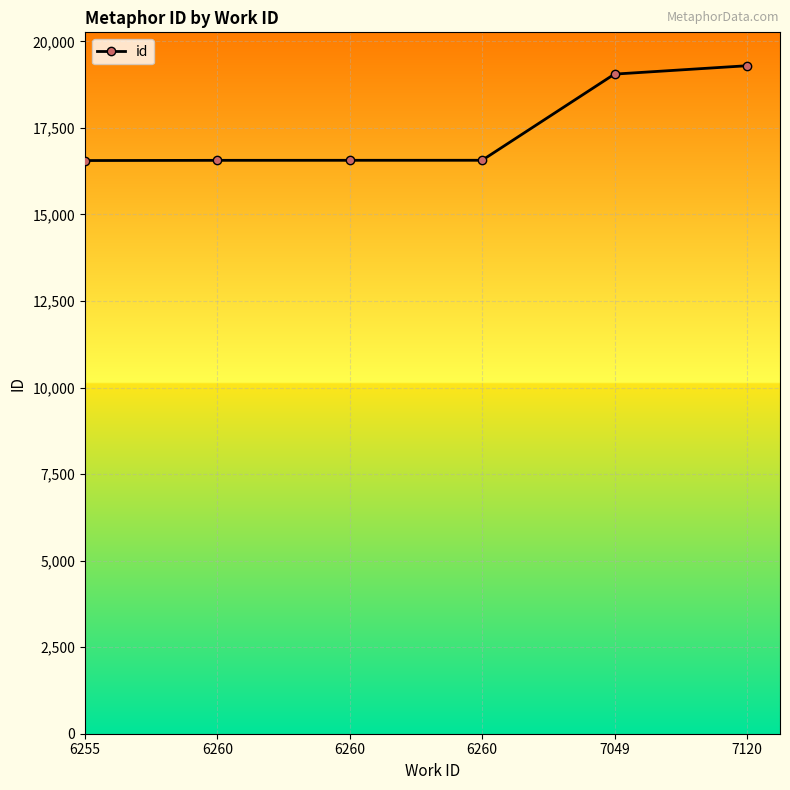

Rank the categories by value from lowest to highest.

6255, 6260, 6260, 6260, 7049, 7120